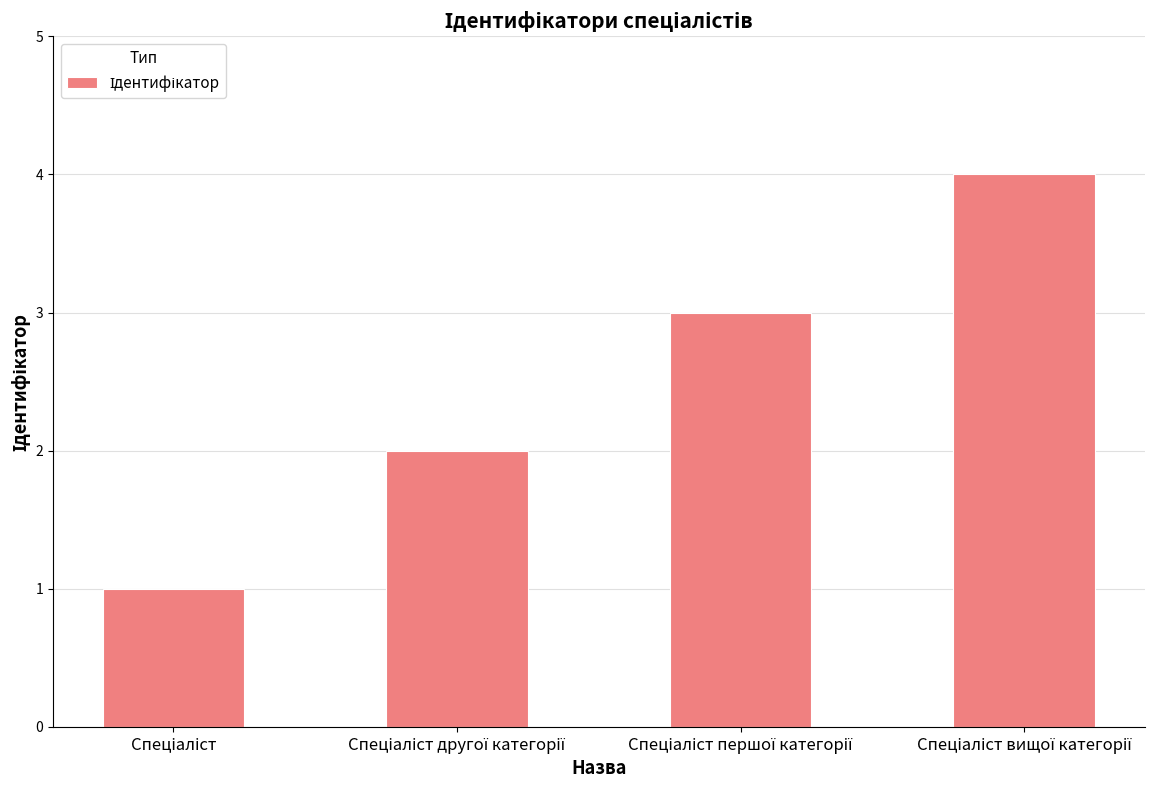

What is the sum of all values?

10